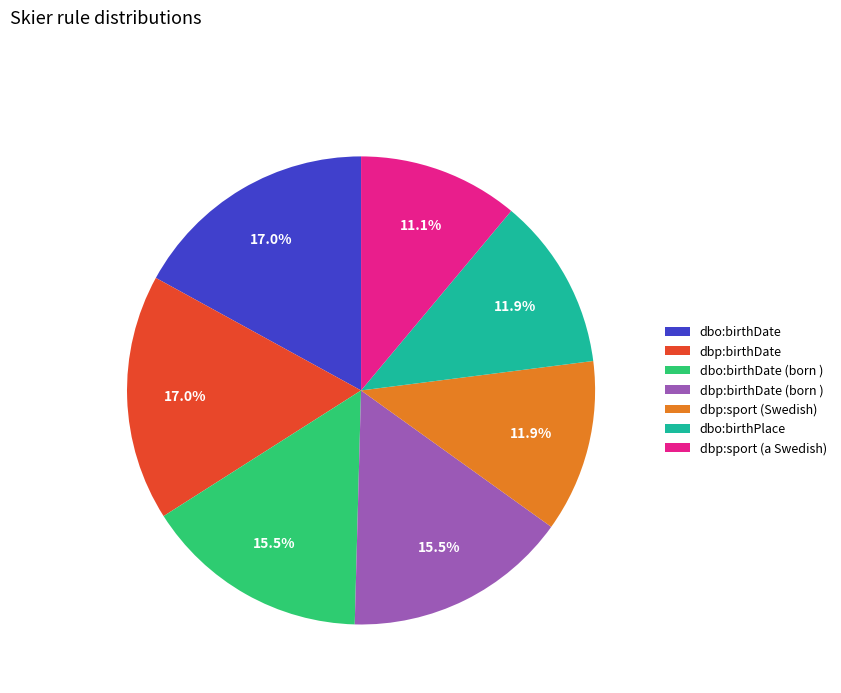

Does dbp:sport (Swedish) represent more than half of the total?

No